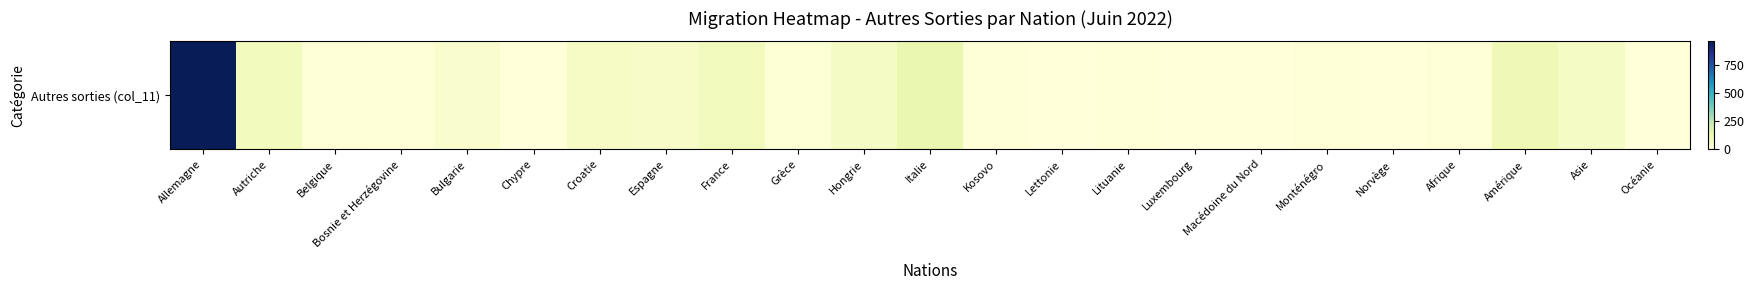

The value at Asie is 60. True or false?

True